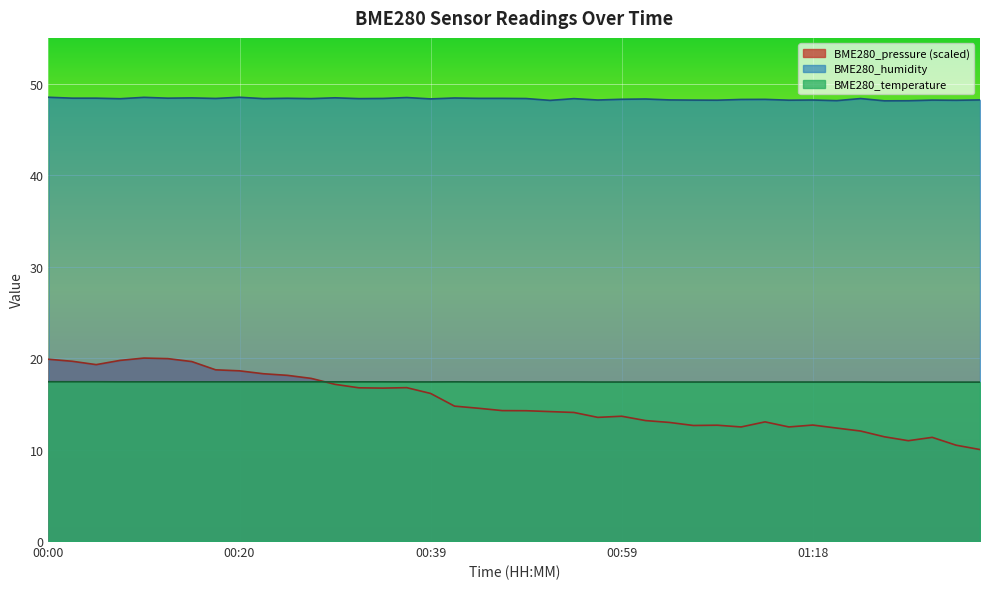

What position from the left is 00:15?

7